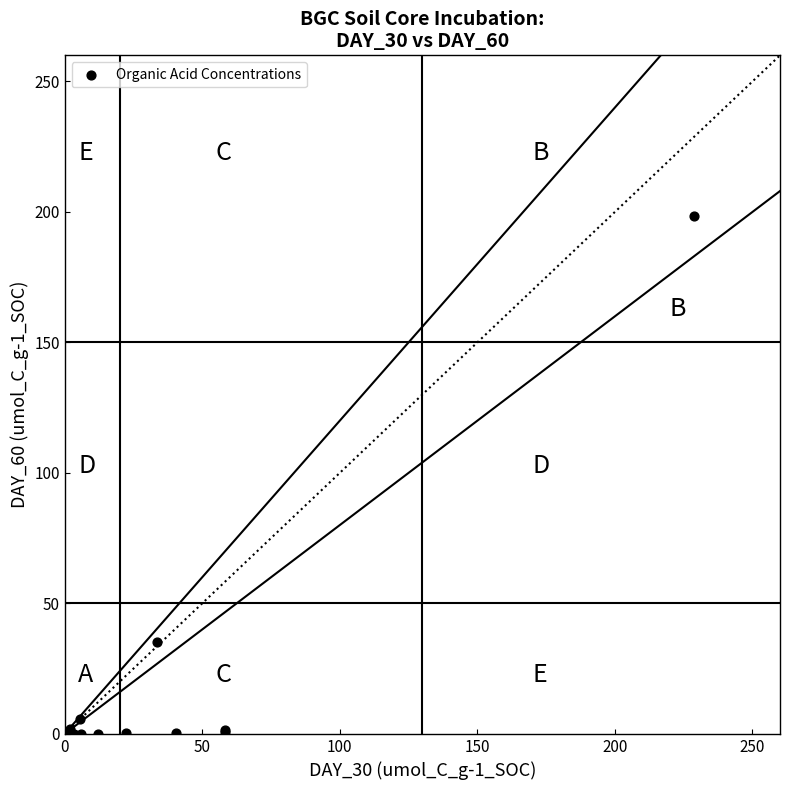

What Y value in the scatter plot is closest to 99?

35.1